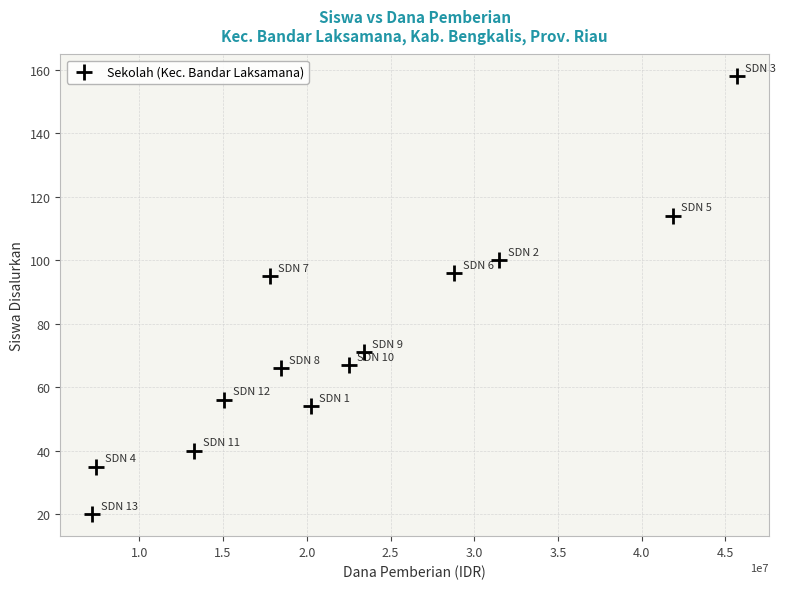

What is the range of X values (max minus min)?

38475000